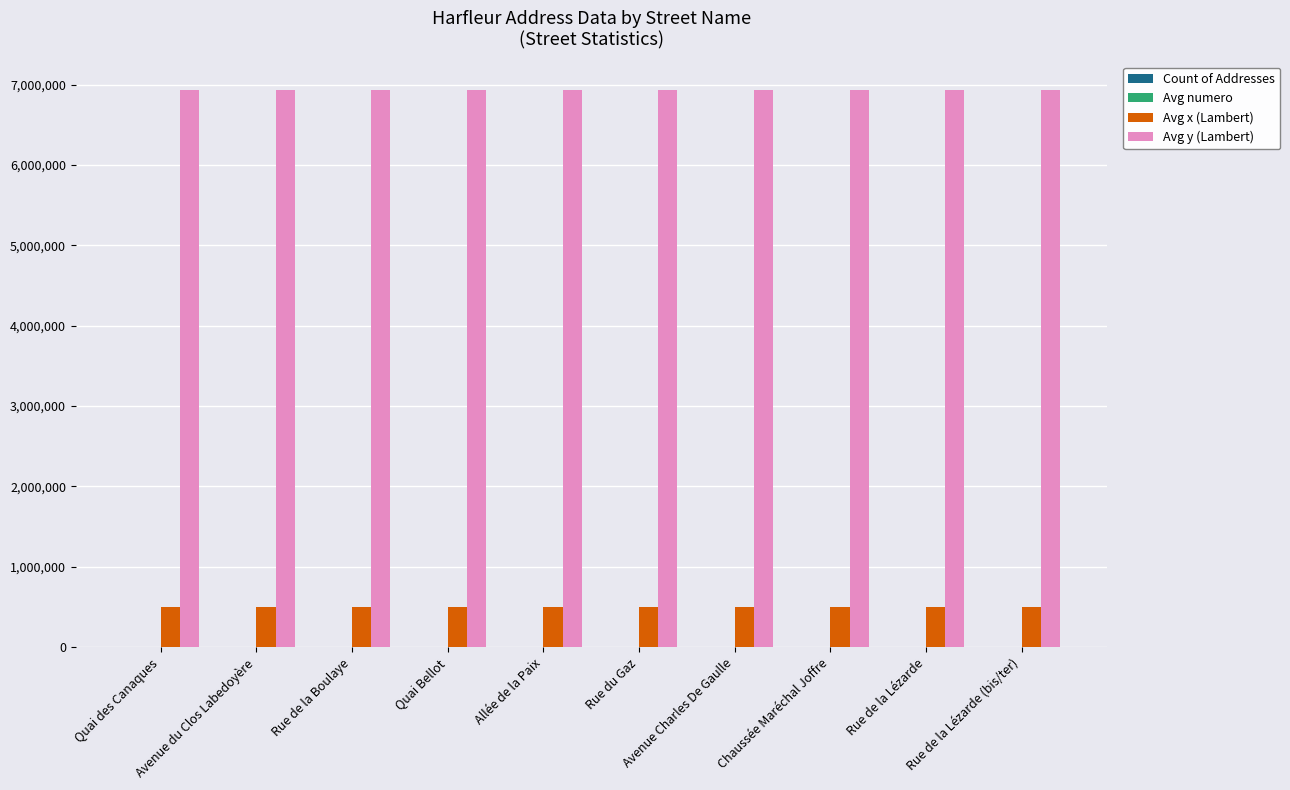

How many series are shown in this chart?

4